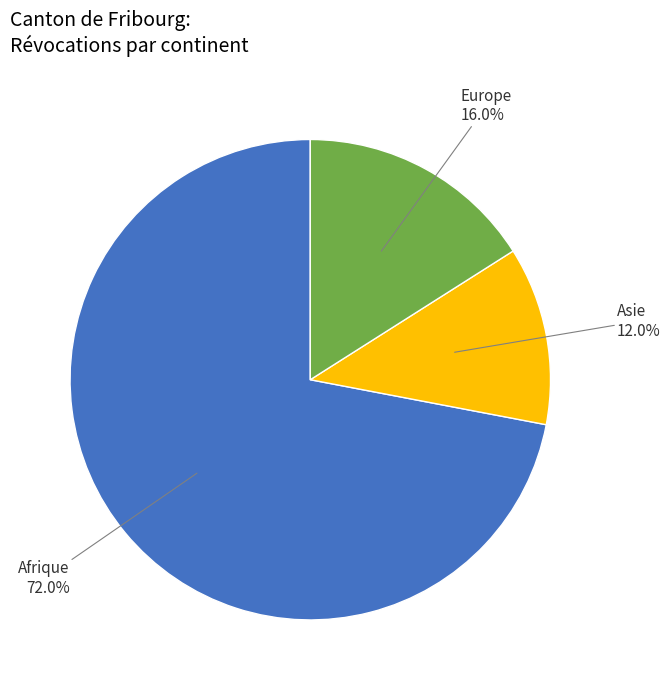

To the nearest percent, what portion does Afrique represent?

72%